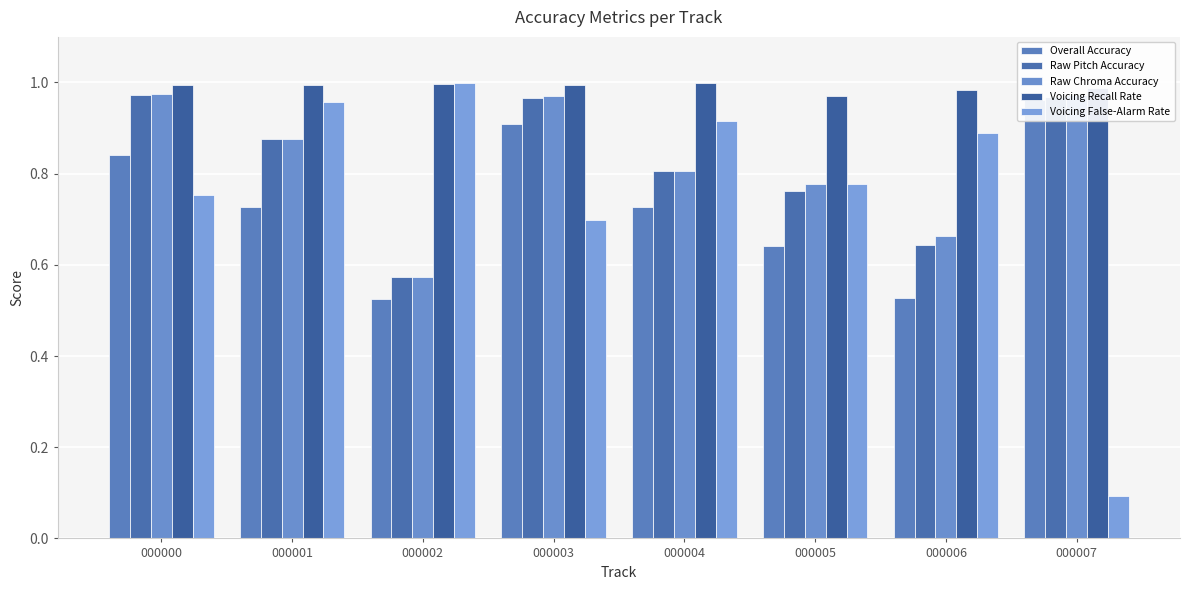

How many distinct data groups are displayed?

5